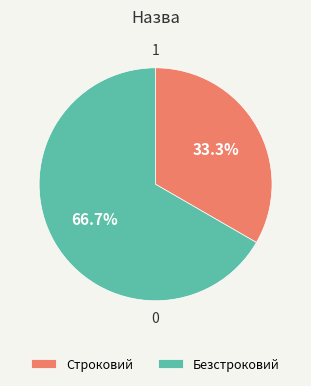

Between Безстроковий and Строковий, which is larger?

Безстроковий